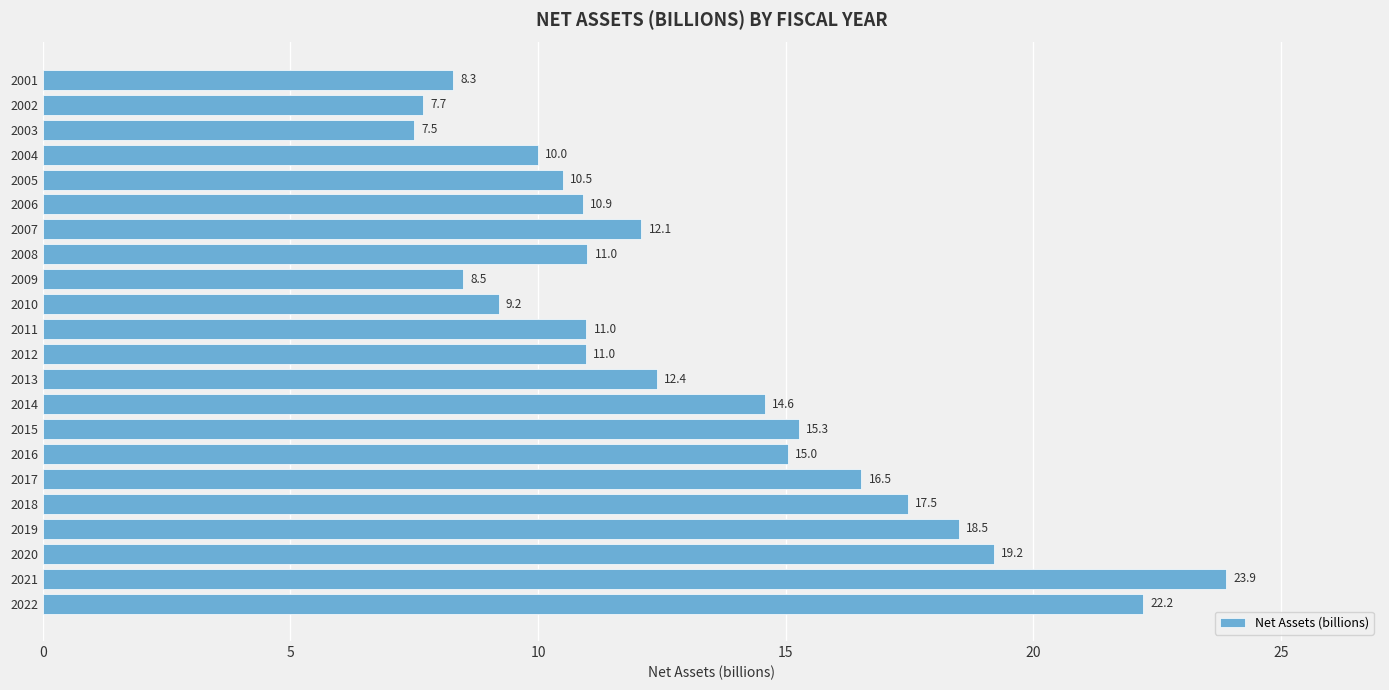

What is the change in value from 2005 to 2009?

-2.0